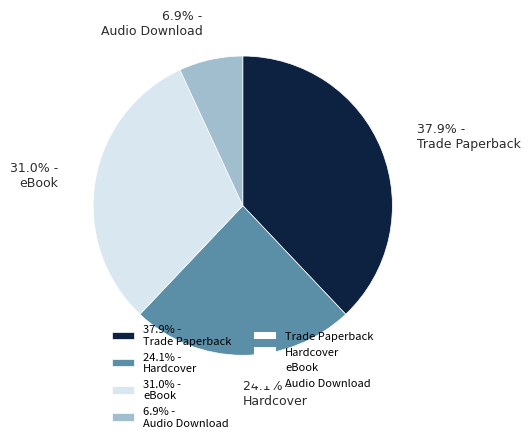

Approximately how many times larger is the value at 31.0% - eBook compared to 6.9% - Audio Download?

4.5